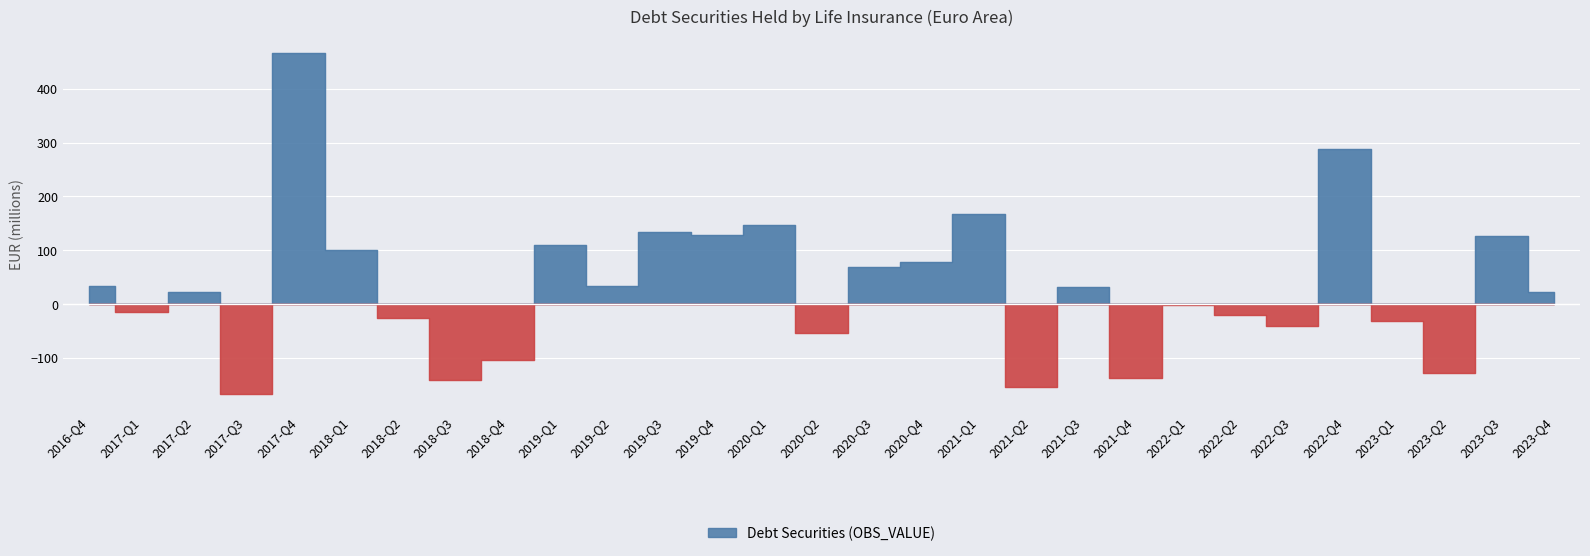

Which label corresponds to the smallest value in the chart?

2017-Q3